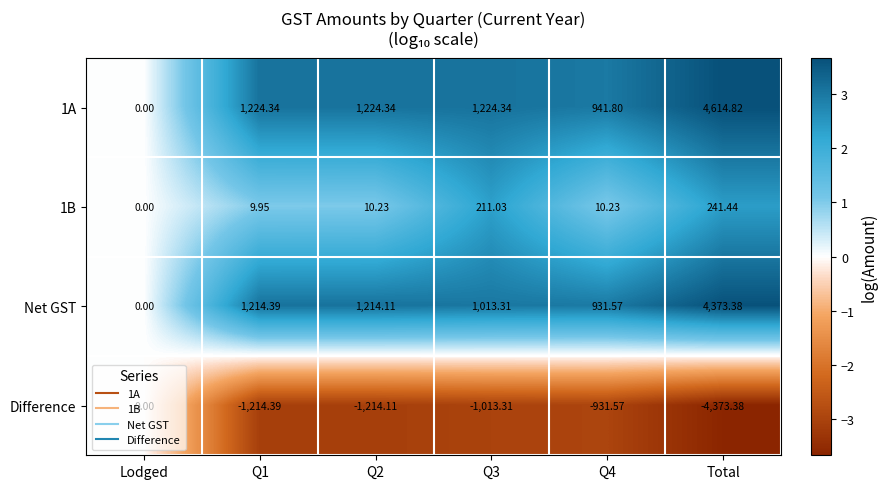

At which category is the sum across all series the highest?

Total